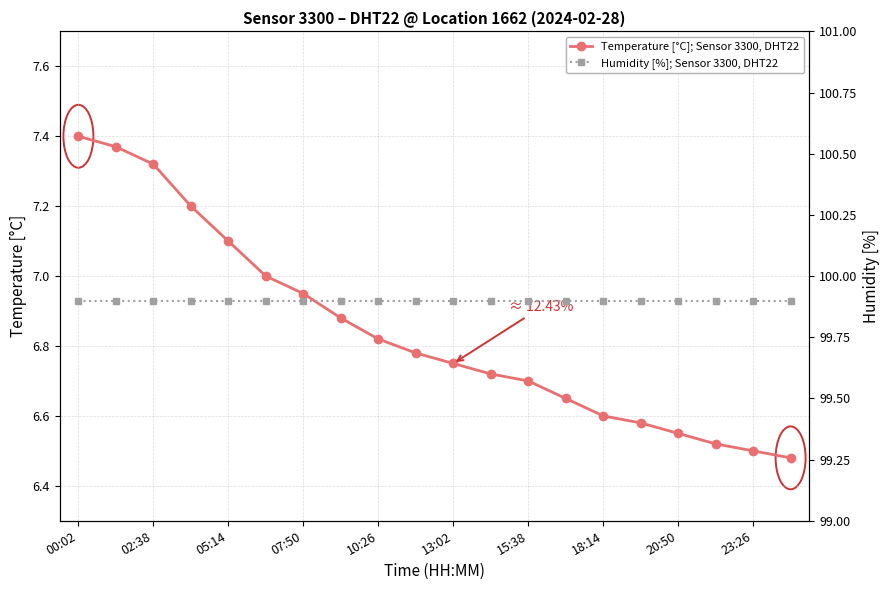

The value of Temperature [°C]; Sensor 3300, DHT22 at 05:14 is 3.8. True or false?

False